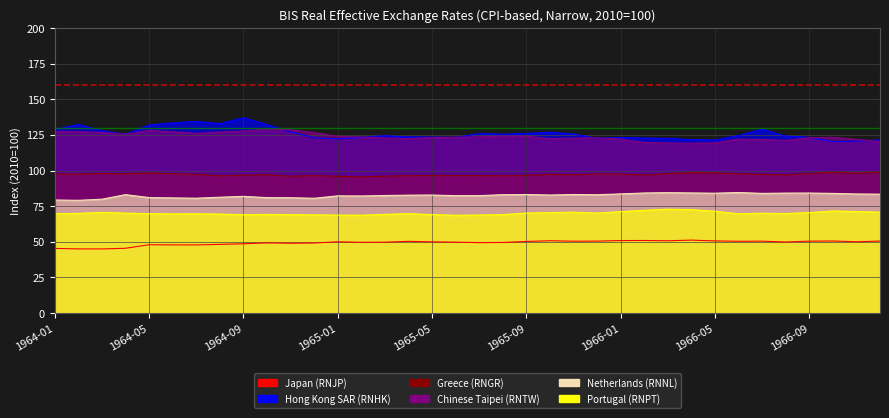

List the labels in order of Netherlands (RNNL) value, largest first.

1966-06, 1966-03, 1966-04, 1966-02, 1966-09, 1966-08, 1966-05, 1966-07, 1966-10, 1966-01, 1966-11, 1966-12, 1965-11, 1965-09, 1964-04, 1965-08, 1965-12, 1965-10, 1965-05, 1965-04, 1965-03, 1965-07, 1965-06, 1965-01, 1965-02, 1964-09, 1964-08, 1964-05, 1964-10, 1964-11, 1964-06, 1964-07, 1964-12, 1964-03, 1964-01, 1964-02